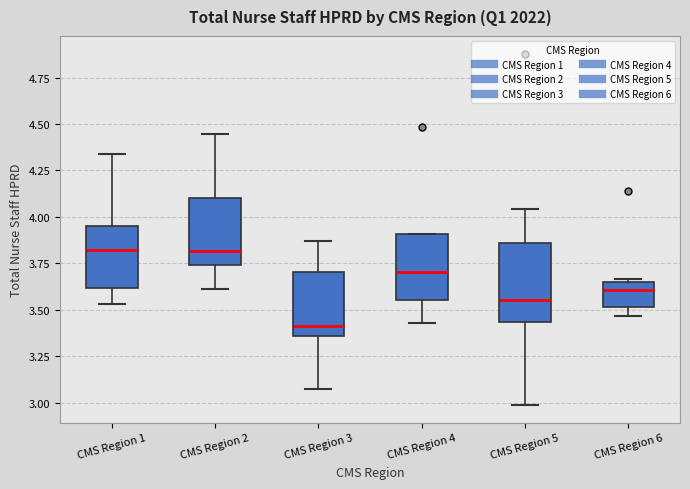

Comparing the boxes themselves (not the whiskers), which one is the tallest?

CMS Region 5